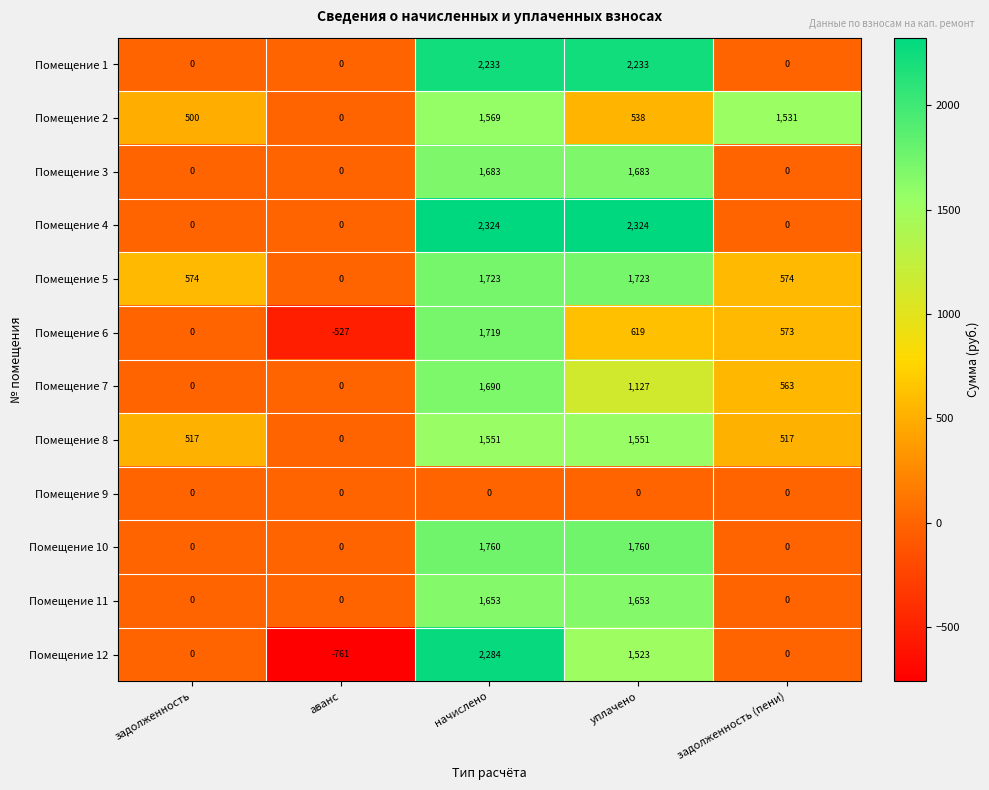

True or false: Помещение 5 has a value of 917 at задолженность (пени).

False